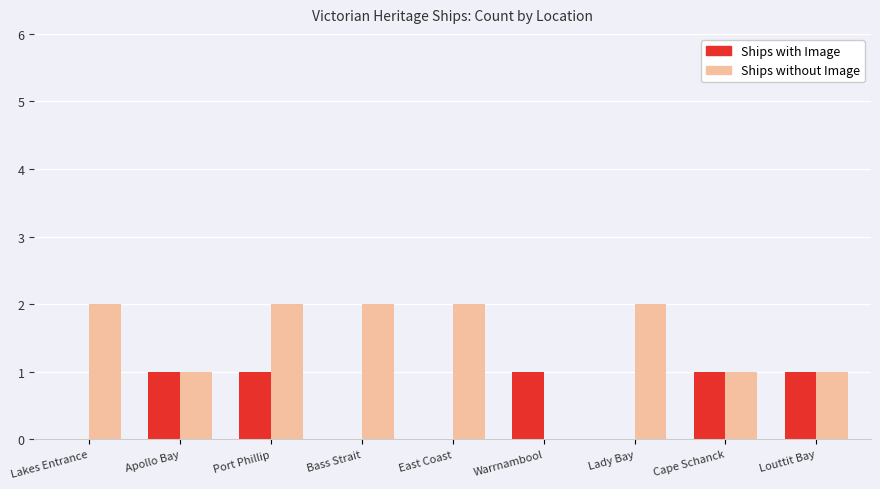

Which series has the widest spread of values?

Ships without Image